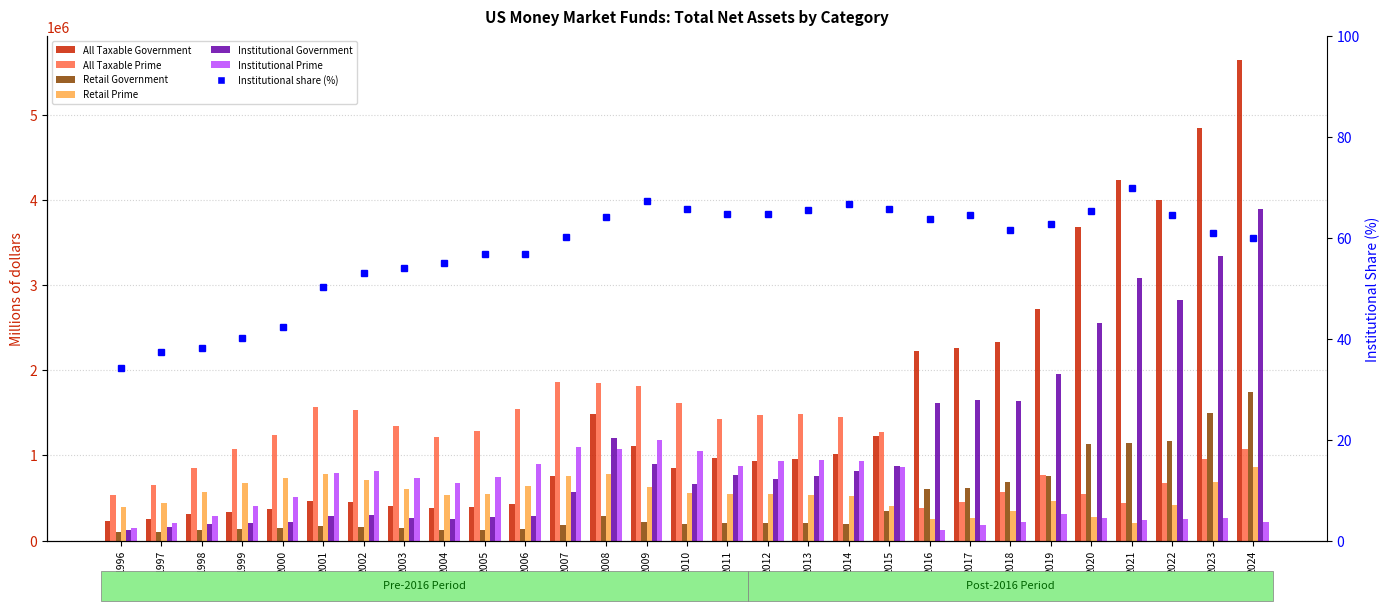

Read the All Taxable Prime value at 2024.

1078703